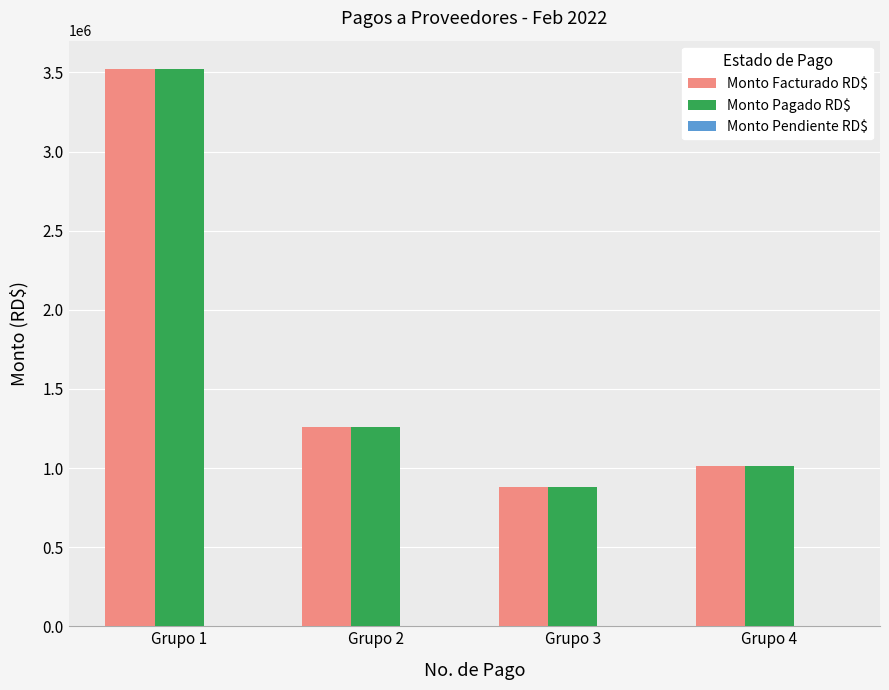

At how many categories does at least one series exceed 1419486?

1